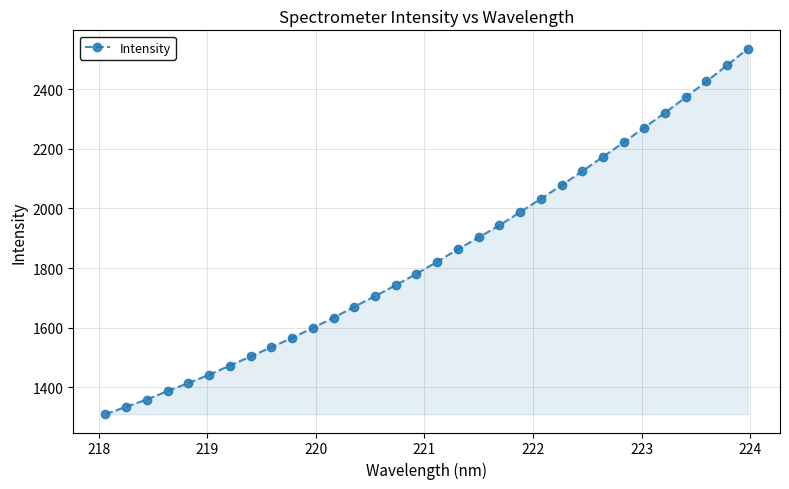

What is the sum of all values?

59020.2